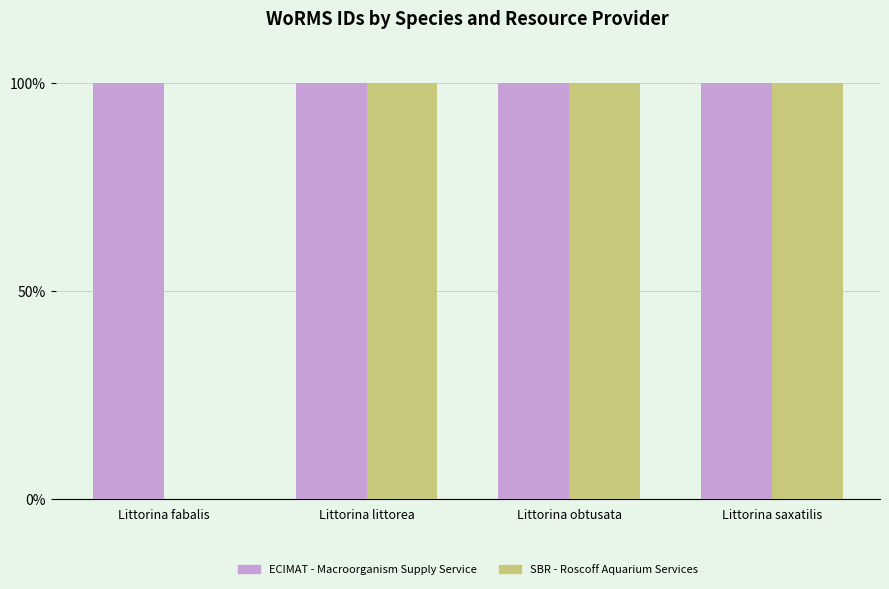

Reading left to right, what are all the values shown in this chart?

ECIMAT - Macroorganism Supply Service: 100.0	100.0	100.0	100.0
SBR - Roscoff Aquarium Services: 0.0	100.0	100.0	100.0